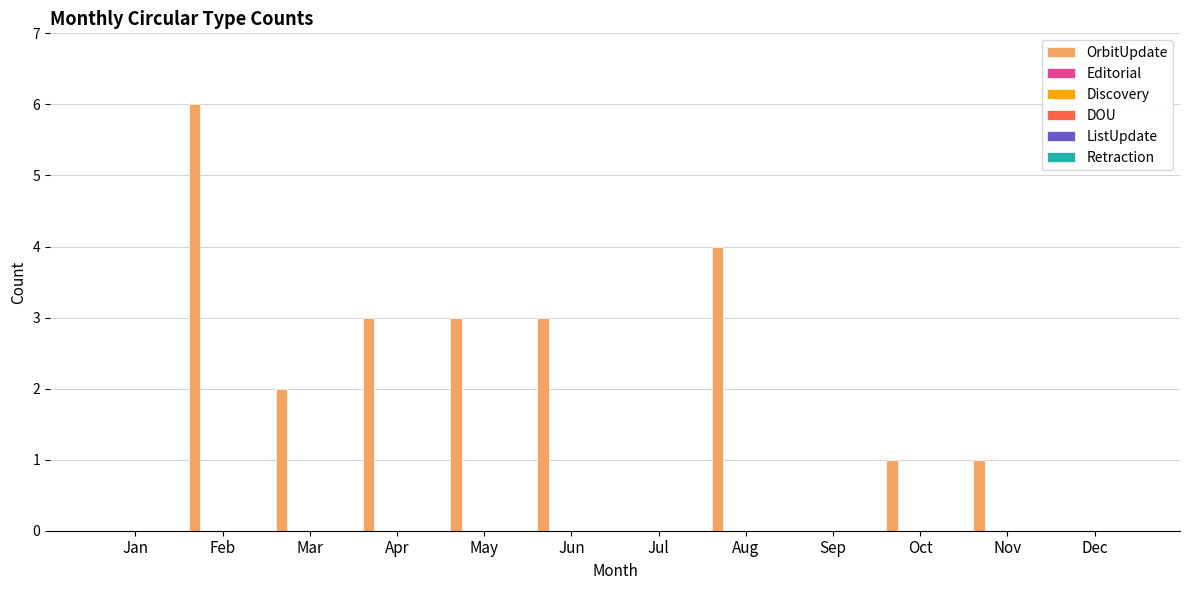

What is the sum of all values?

23